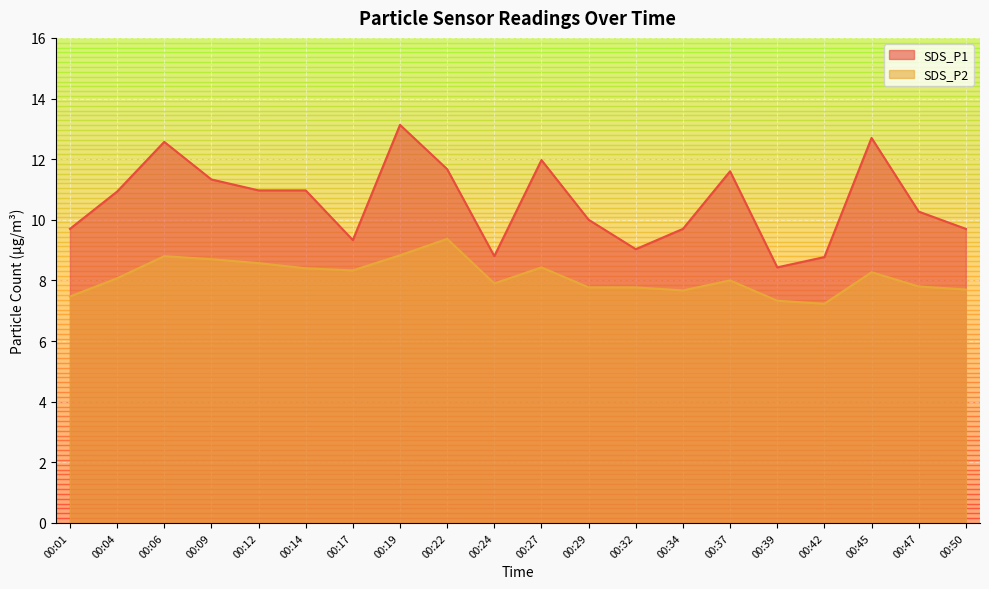

What are all the series names shown in the legend?

SDS_P1, SDS_P2